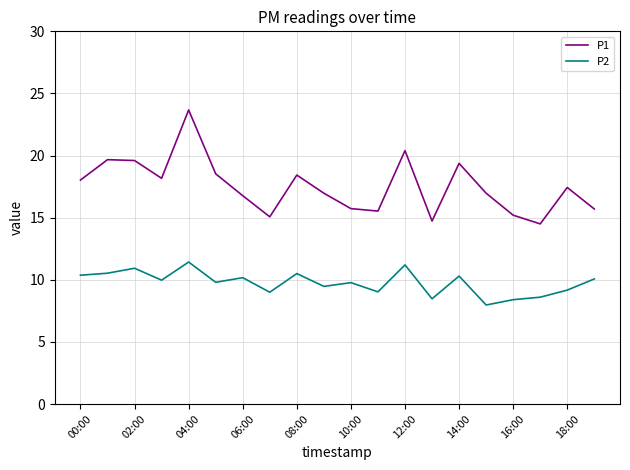

Which series has the largest total across all categories?

P1